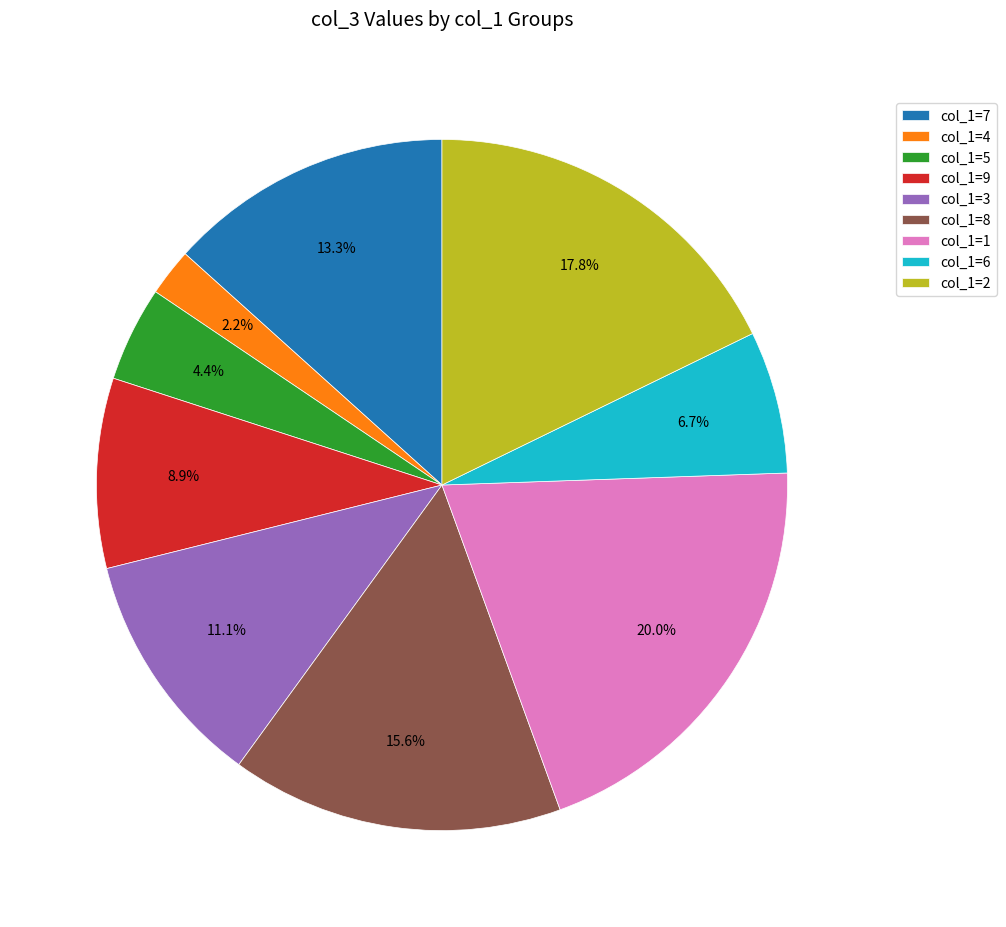

Rank the categories by value from highest to lowest.

col_1=1, col_1=2, col_1=8, col_1=7, col_1=3, col_1=9, col_1=6, col_1=5, col_1=4